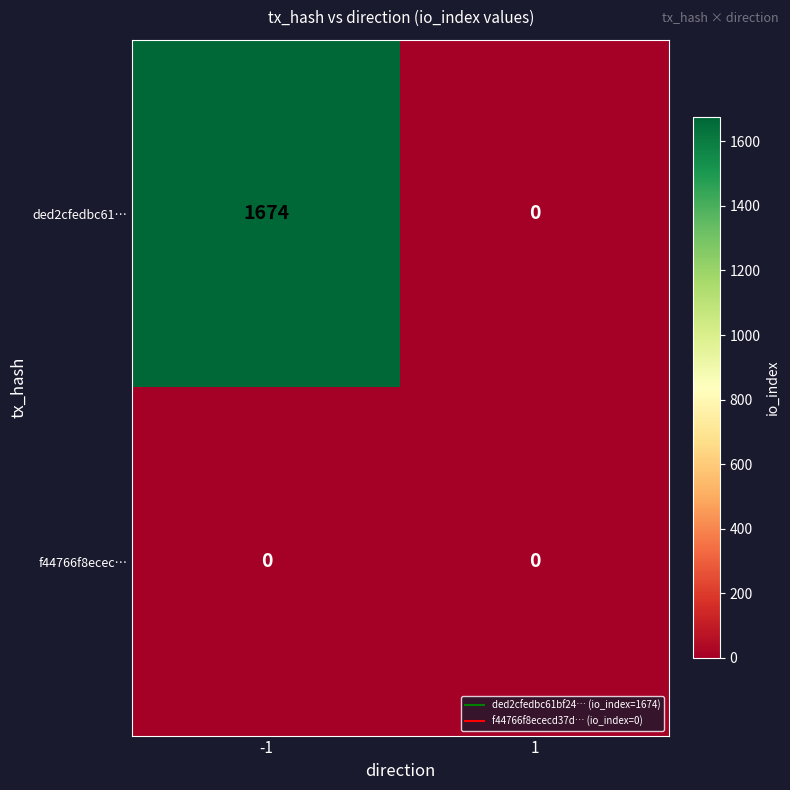

How many categories are shown in the chart?

2